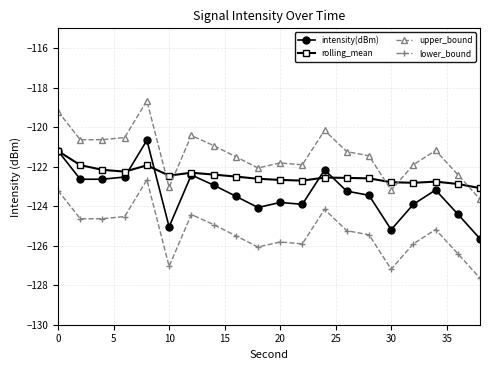

True or false: lower_bound and upper_bound intersect in this chart.

False